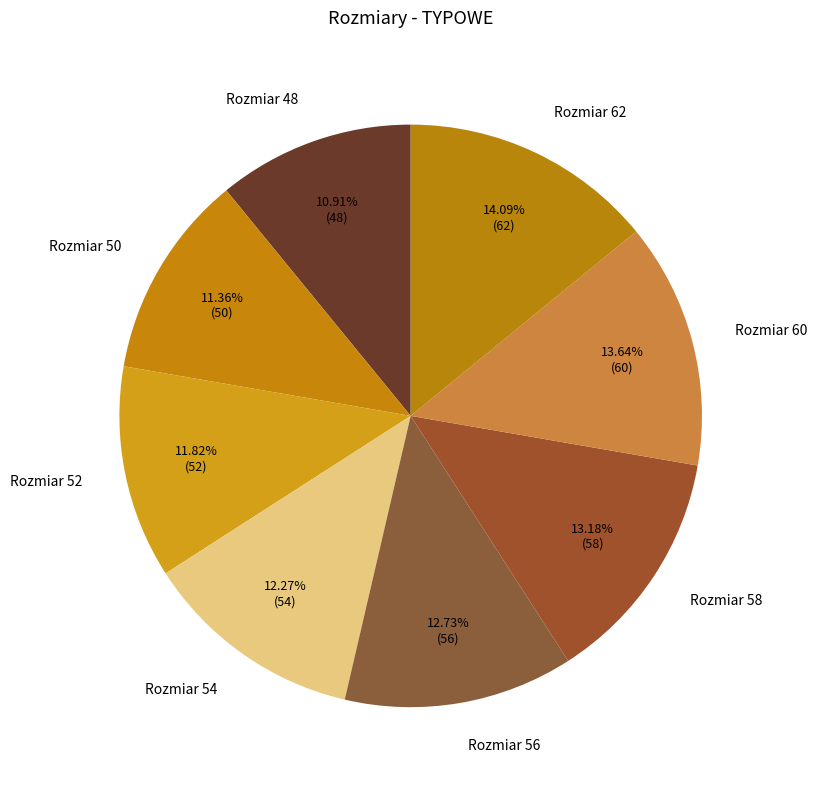

To the nearest percent, what is the difference between the largest and smallest slice percentages?

3%